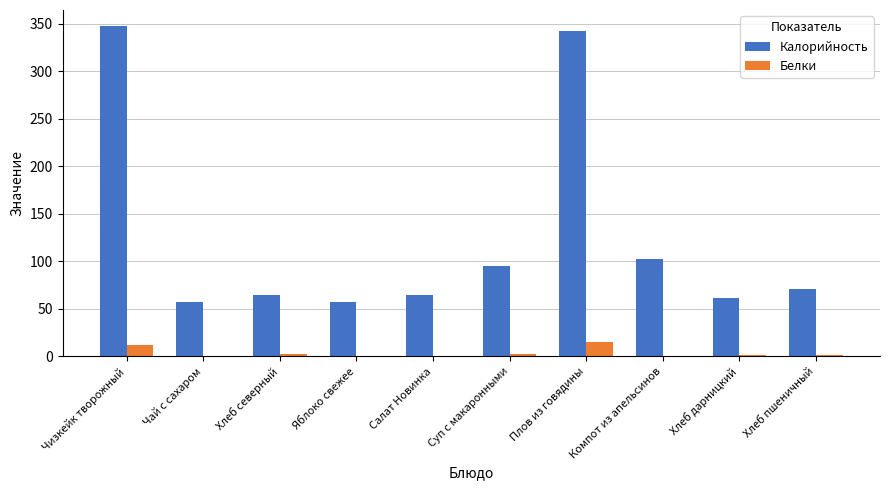

At which label is Калорийность closest to 201?

Компот из апельсинов